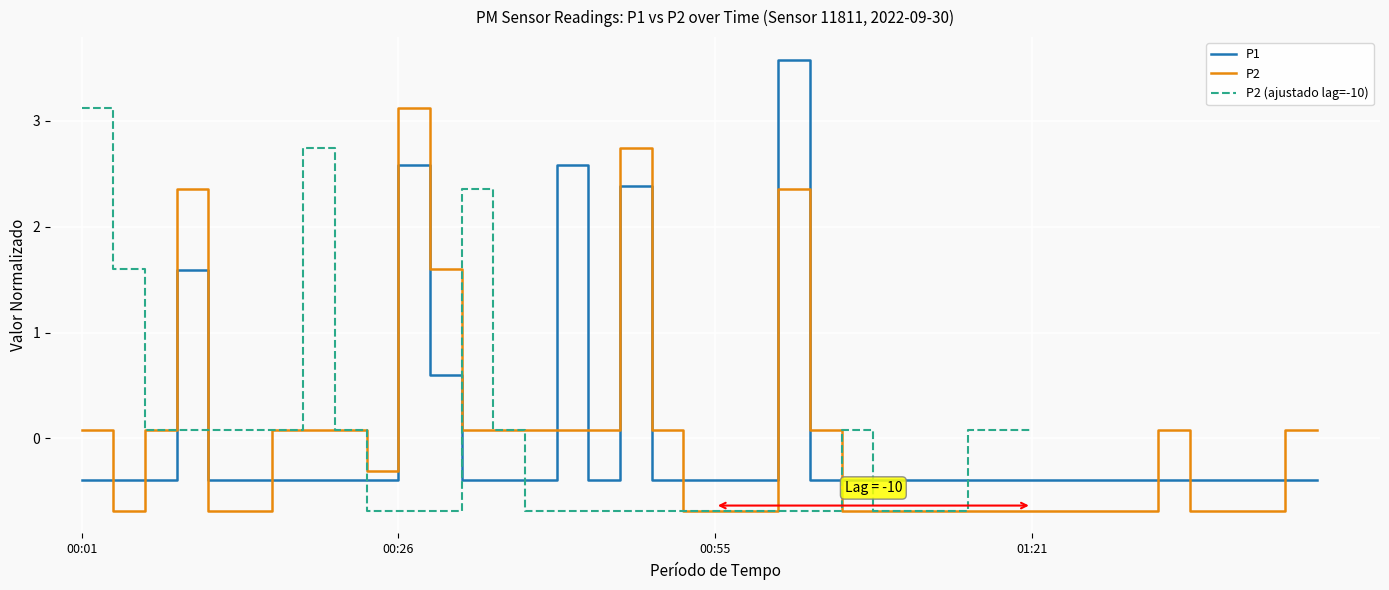

Is the value of P1 at 36 greater than the value of P2 at 33?

Yes